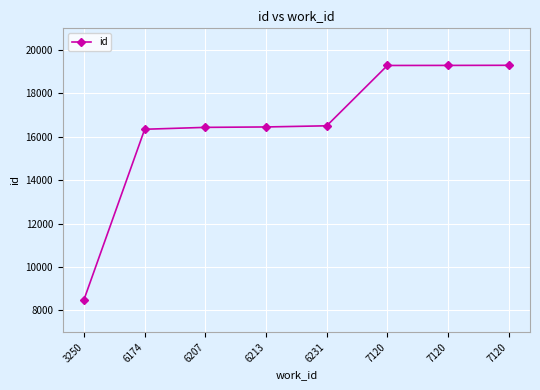

Reading left to right, transcribe all the data shown in this chart.

3250=8505	6174=16350	6207=16437	6213=16456	6231=16509	7120=19289	7120=19292	7120=19297